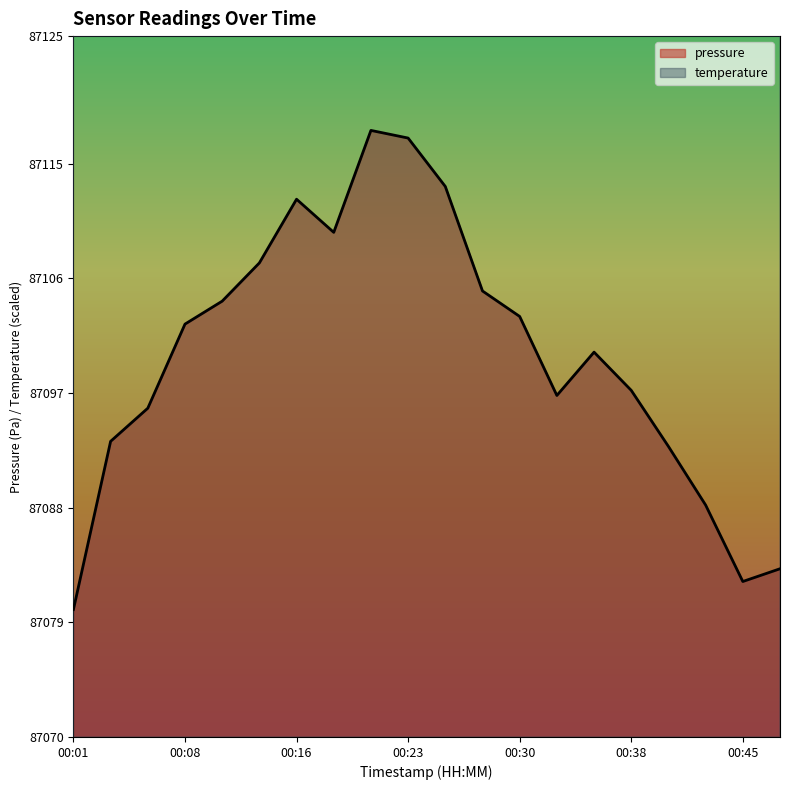

True or false: pressure has a value of 29365.3 at 00:30.

False